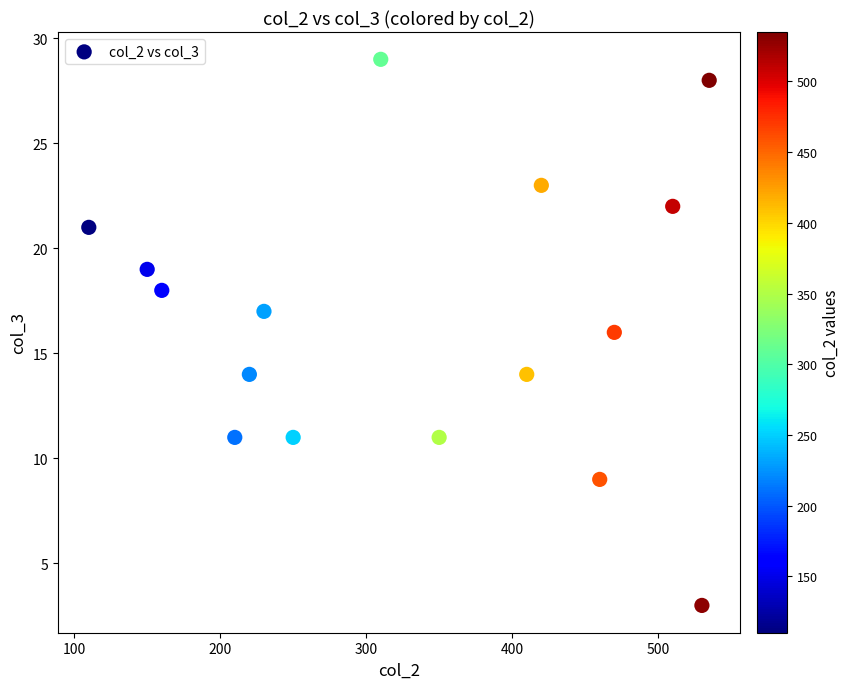

What is the range of Y values (max minus min)?

26